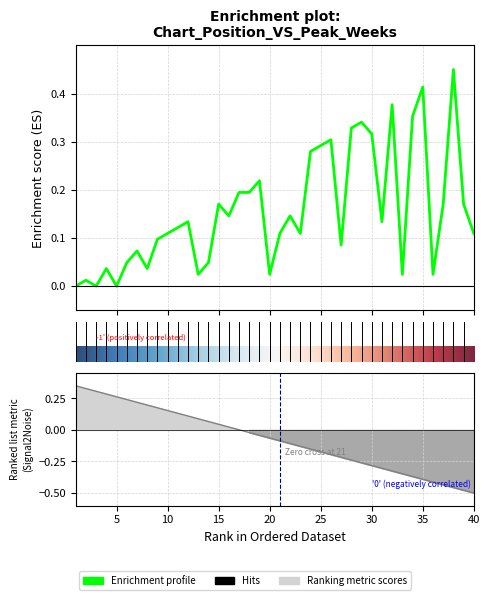

How many interior local peaks (higher than both neighbors) does the data have?

12